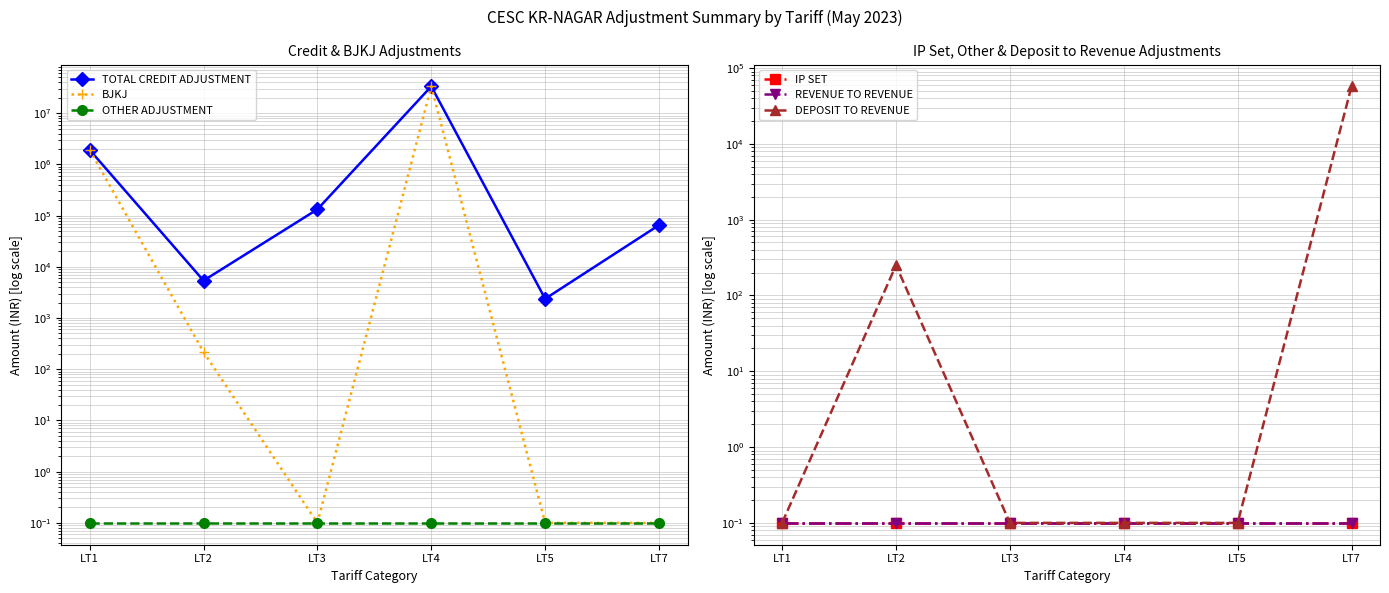

Which category has the lowest value across all series?

LT3